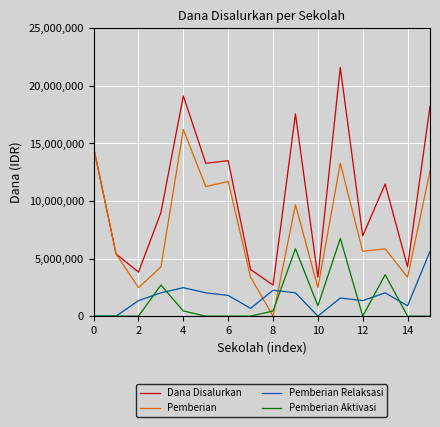

What is the greatest value displayed?

21600000